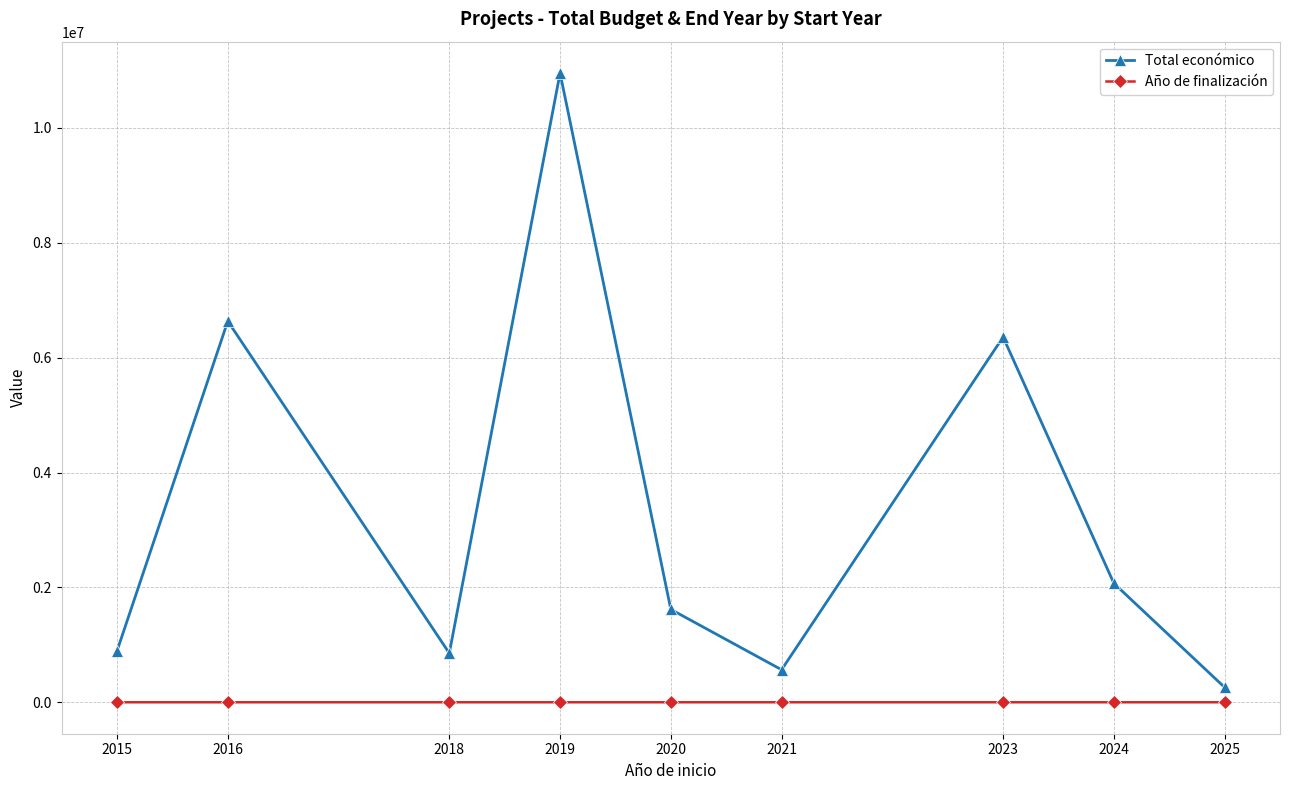

Which series changed the most between 2015 and 2021?

Total económico